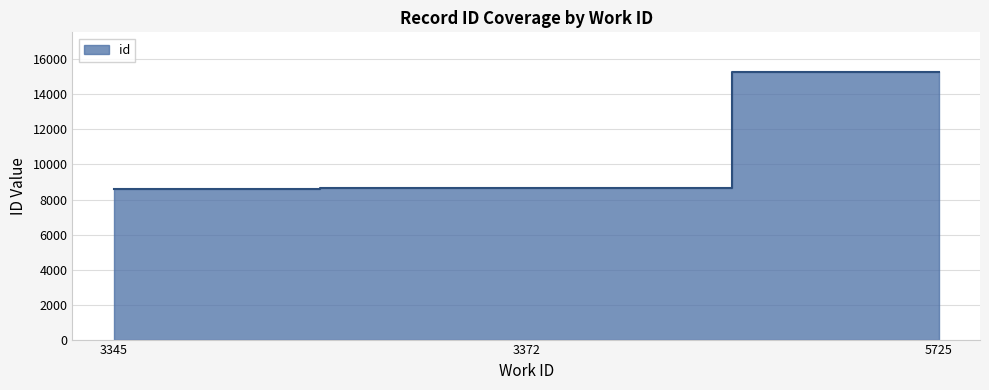

What is the value of the 2nd point from the left?

8648